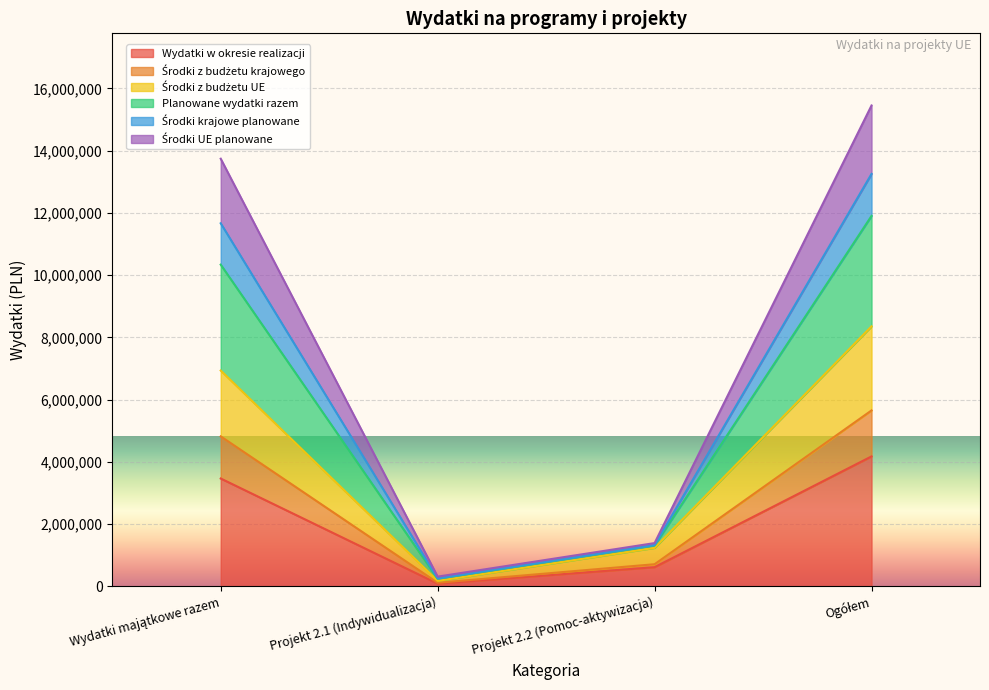

Is the value of Środki UE planowane at Projekt 2.2 (Pomoc-aktywizacja) greater than the value of Środki krajowe planowane at Projekt 2.1 (Indywidualizacja)?

Yes